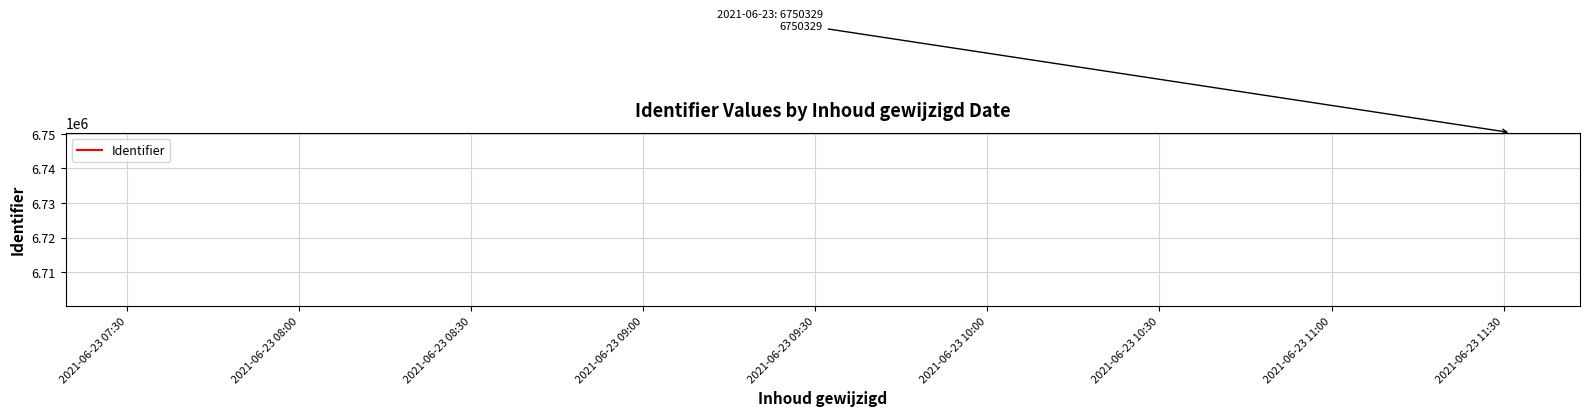

What is the greatest value displayed?

6750329